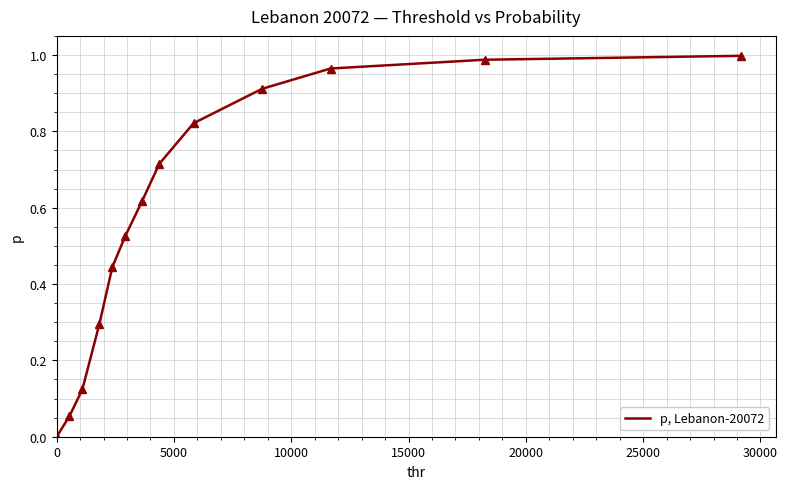

Does the chart display data point markers on the line(s)?

No